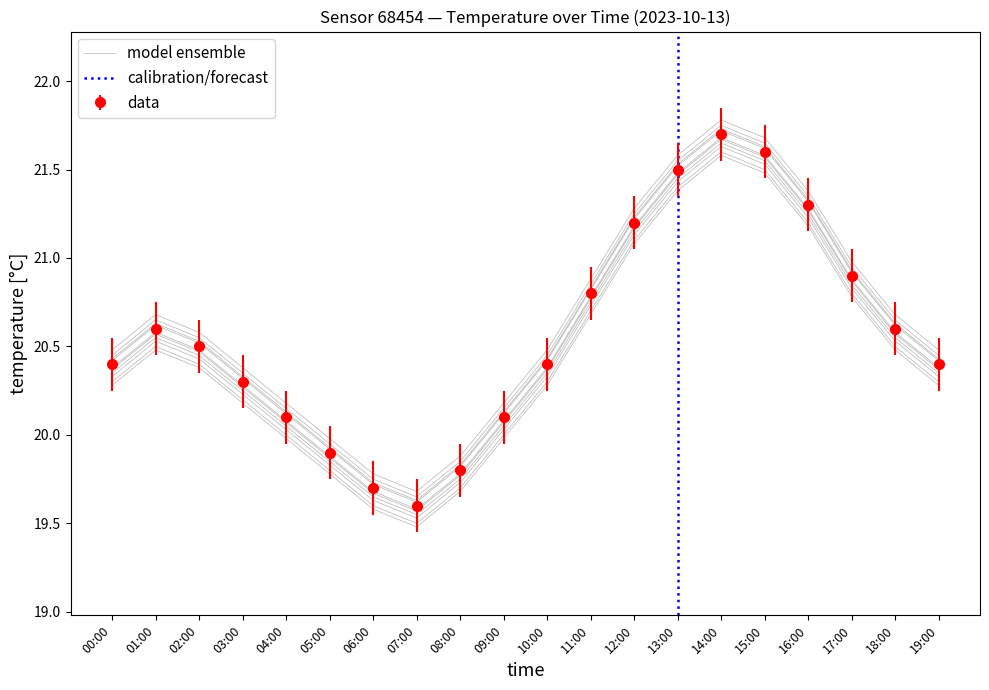

The chart shows a value of 19.9 at 08:00. True or false?

True